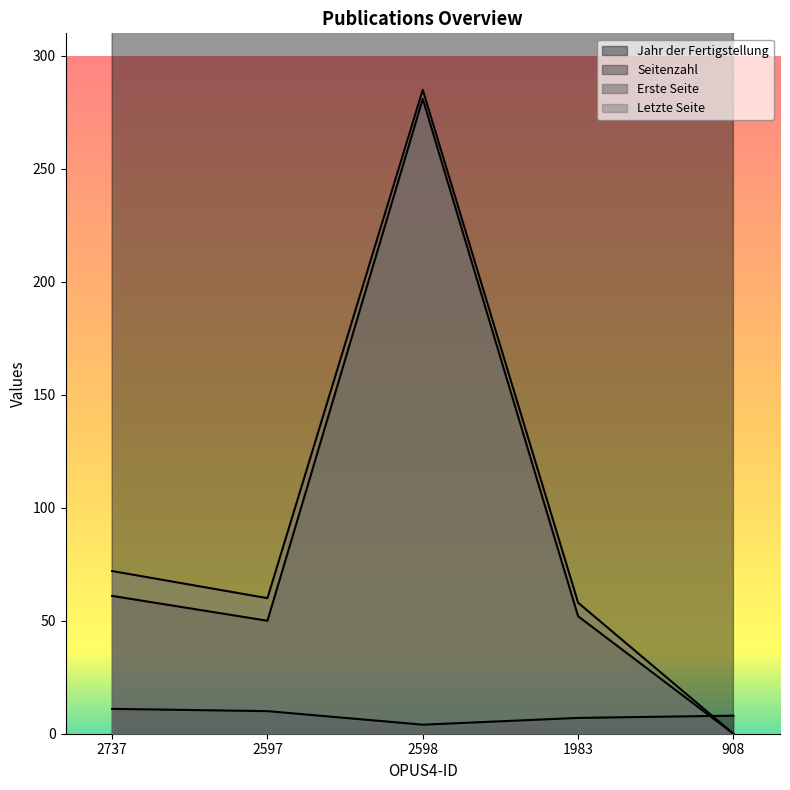

What is the difference between the maximum and minimum values in the Jahr der Fertigstellung series?

3